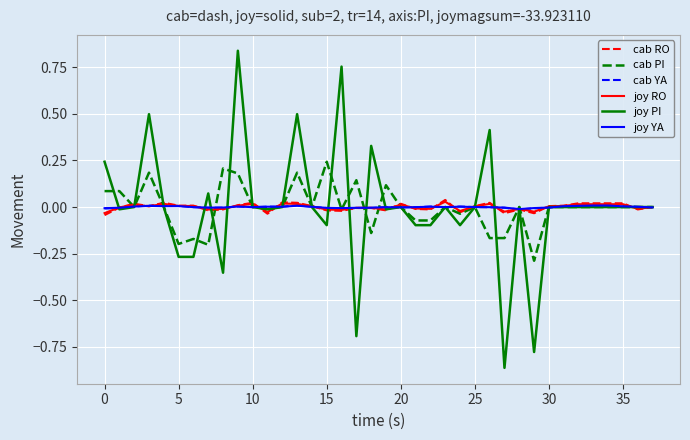

How many distinct data groups are displayed?

6